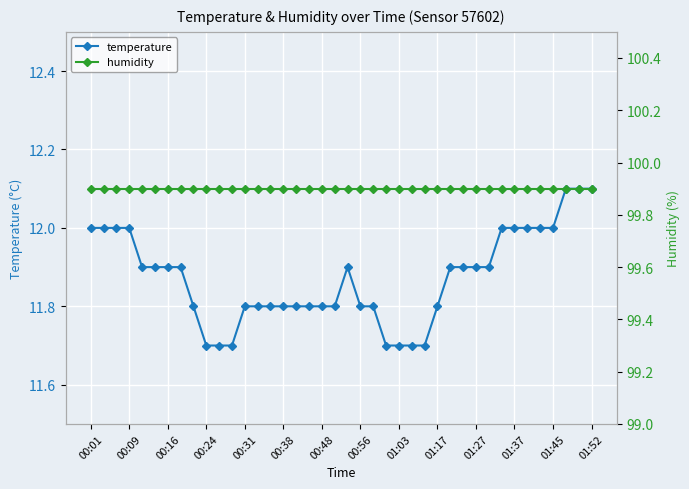

Between 19 and 23, which is larger?

19